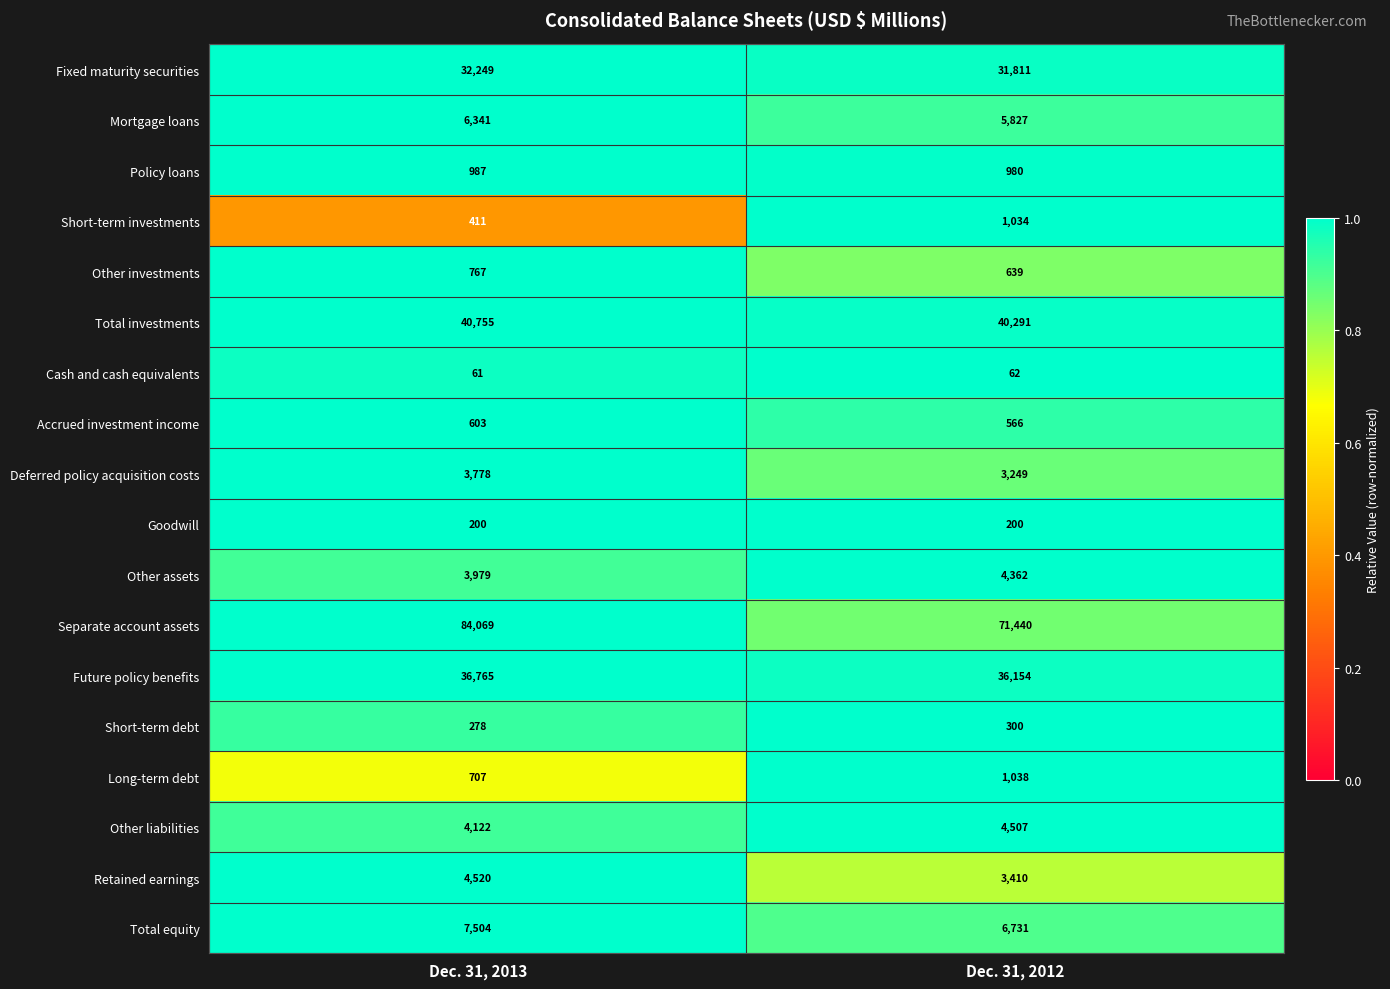

True or false: Accrued investment income has a value of 603 at Dec. 31, 2013.

True